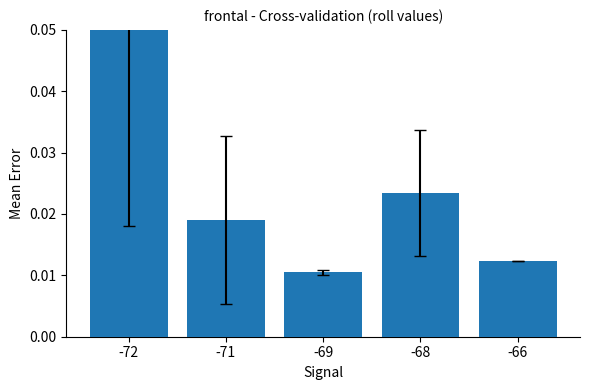

At which category does the chart reach its minimum across all series?

-69